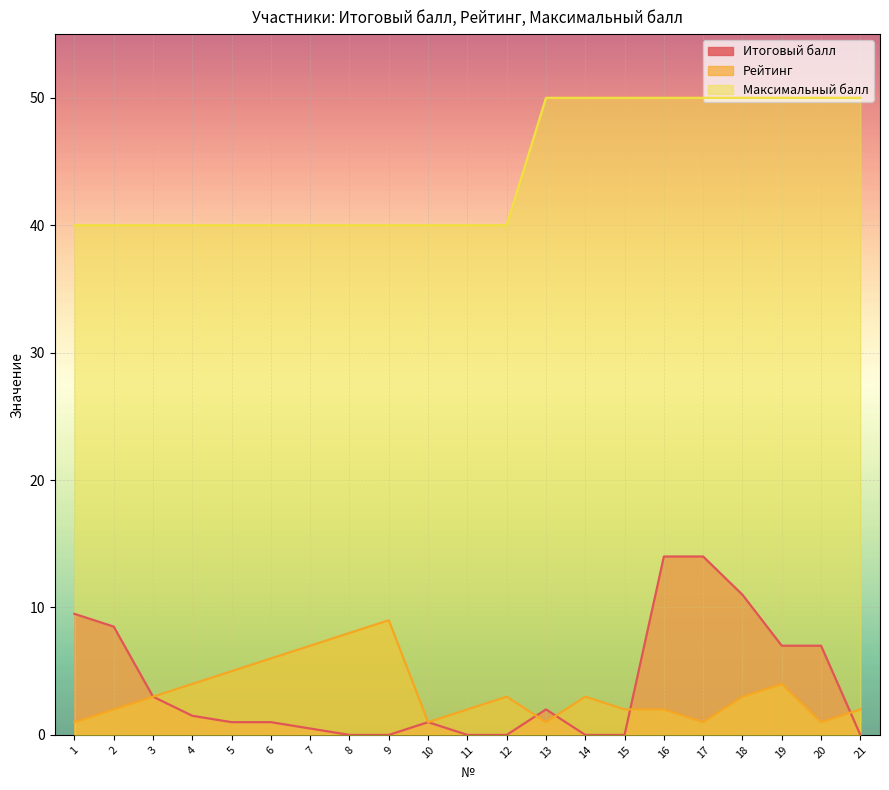

What is the sum of the Рейтинг values at 13 and 19?

5.0